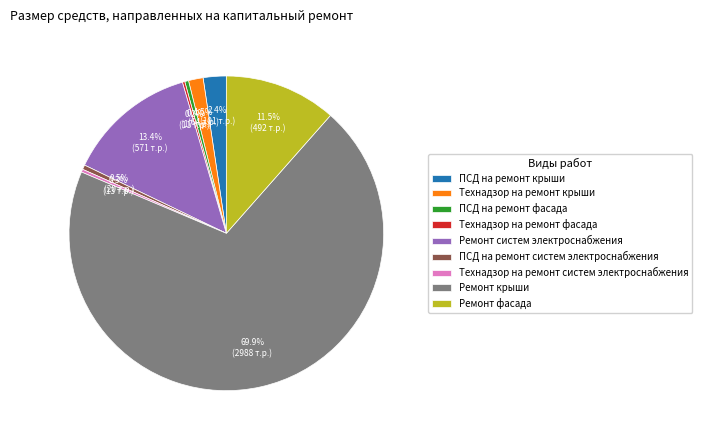

Which category has the biggest portion of the pie?

Ремонт крыши